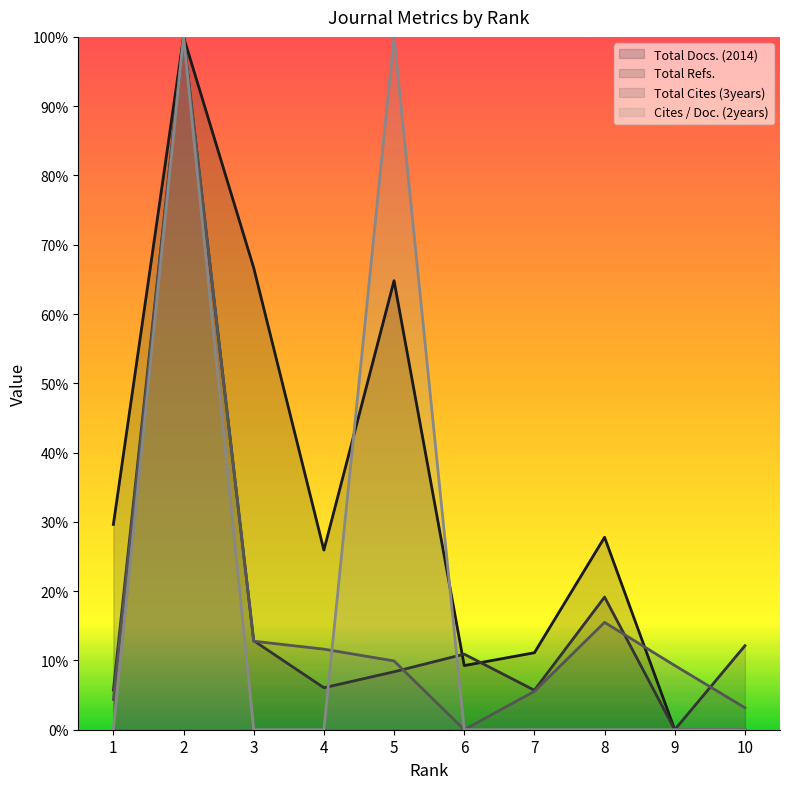

Which category has the lowest value across all series?

9